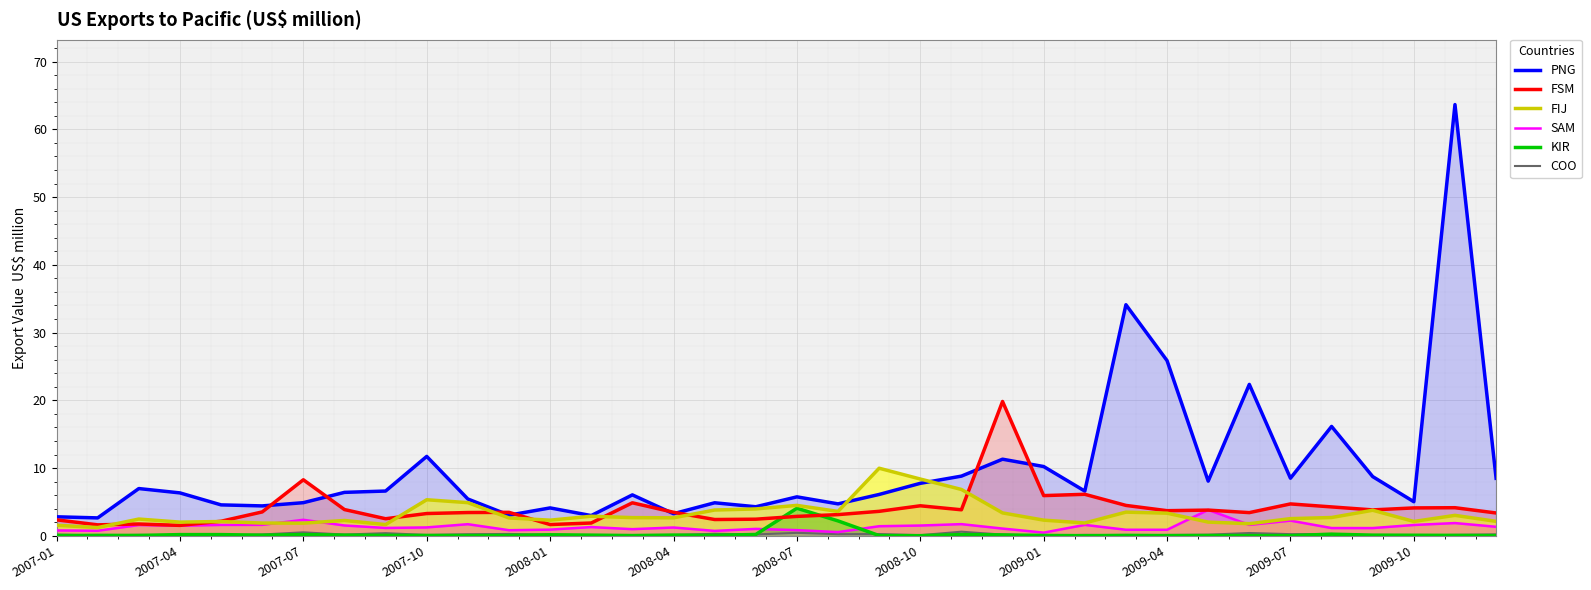

What is the total value across all series at 29?

29.6